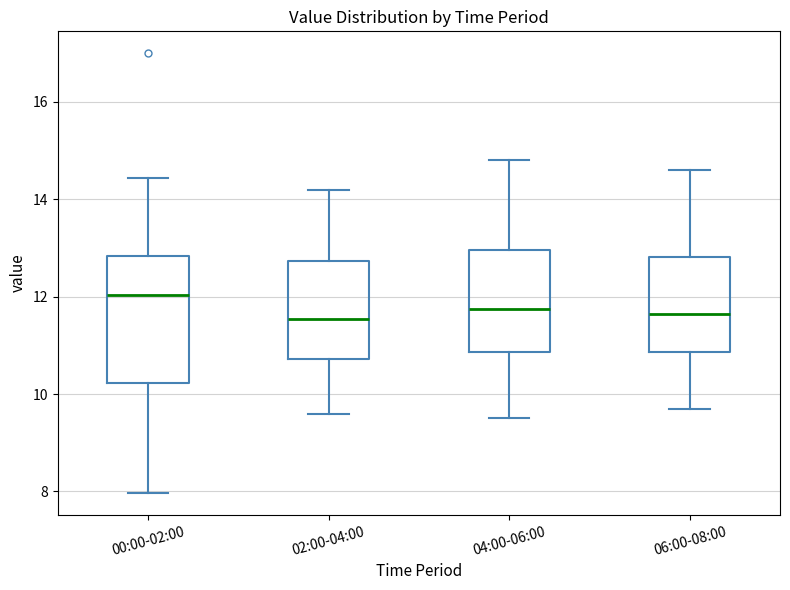

Where does the upper whisker of the box for 00:00-02:00 end on the y-axis? The values are not printed on the chart, so give them approximately, as read against the axis.

14.4